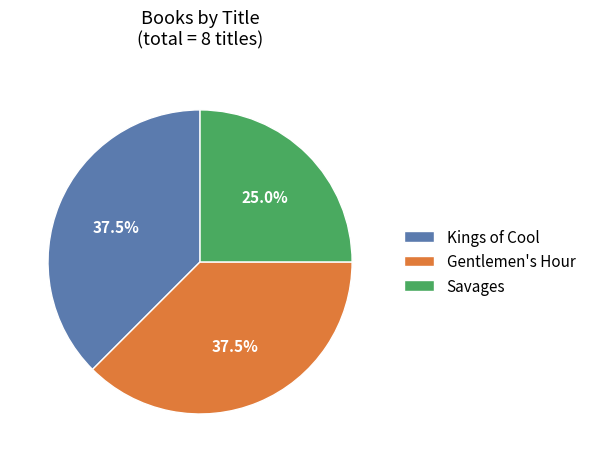

What is the smallest slice in the pie chart?

Savages